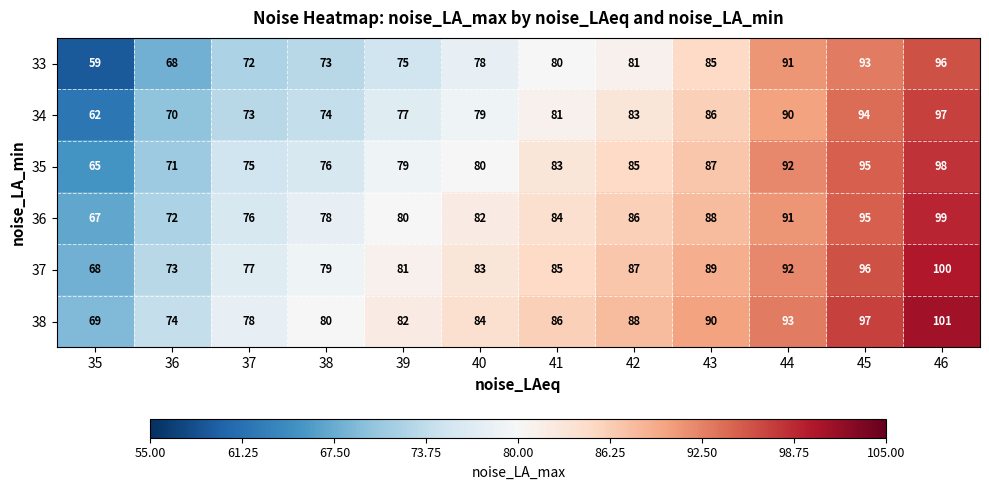

The value of 38 at 37 is 119. True or false?

False